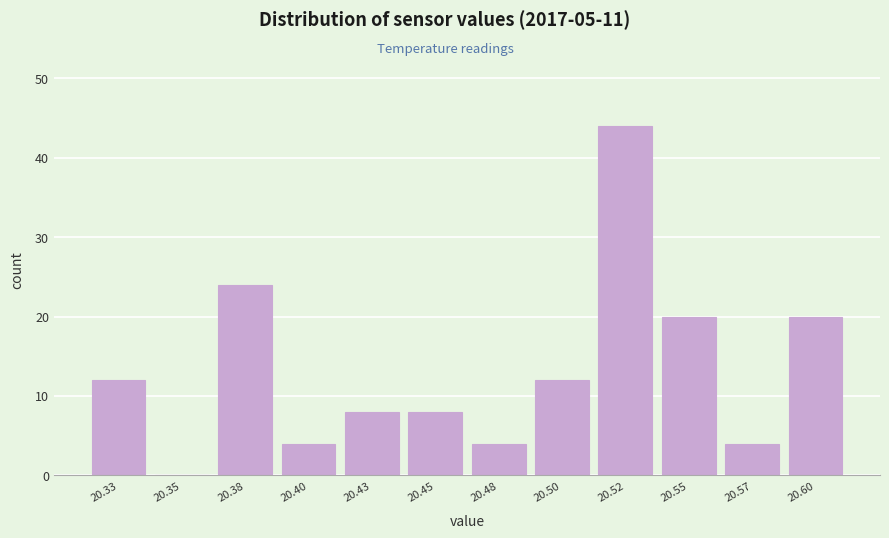

Reading left to right, transcribe all the data shown in this chart.

20.33=12	20.35=0	20.38=24	20.40=4	20.43=8	20.45=8	20.48=4	20.50=12	20.52=44	20.55=20	20.57=4	20.60=20